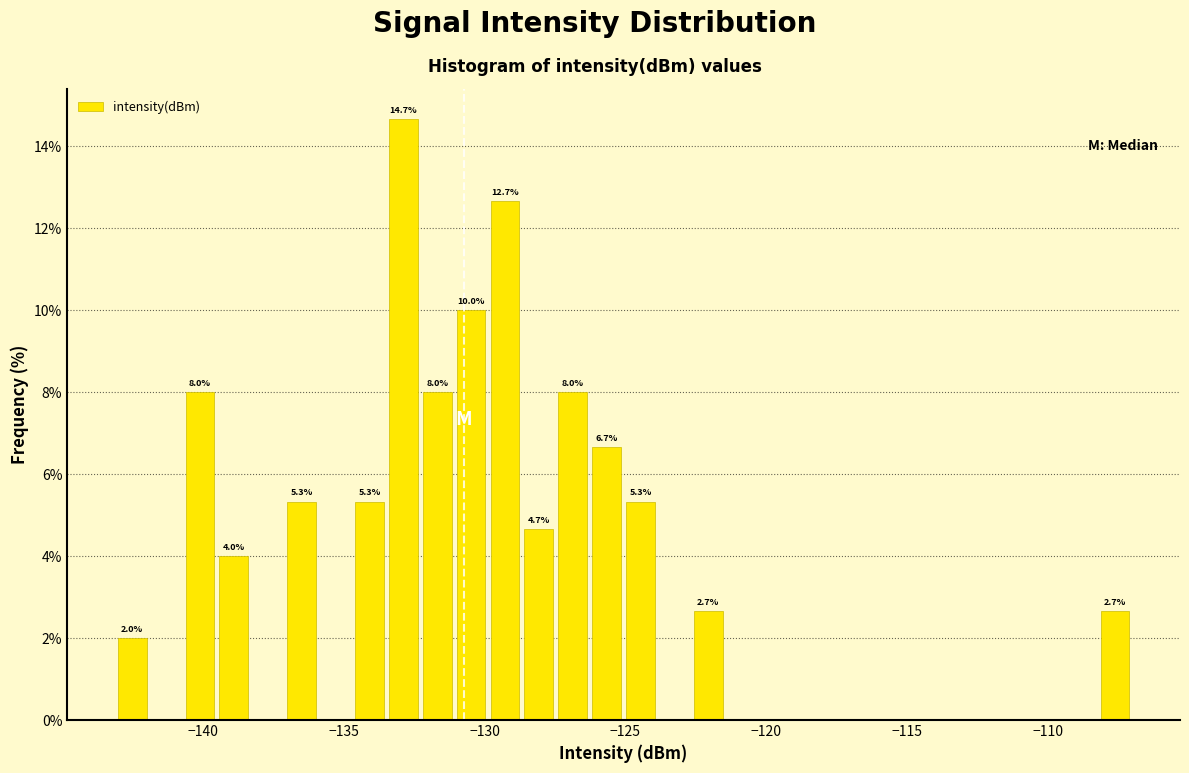

Read against the x-axis, roughly where is the centre of the tallest bar?

-133.0